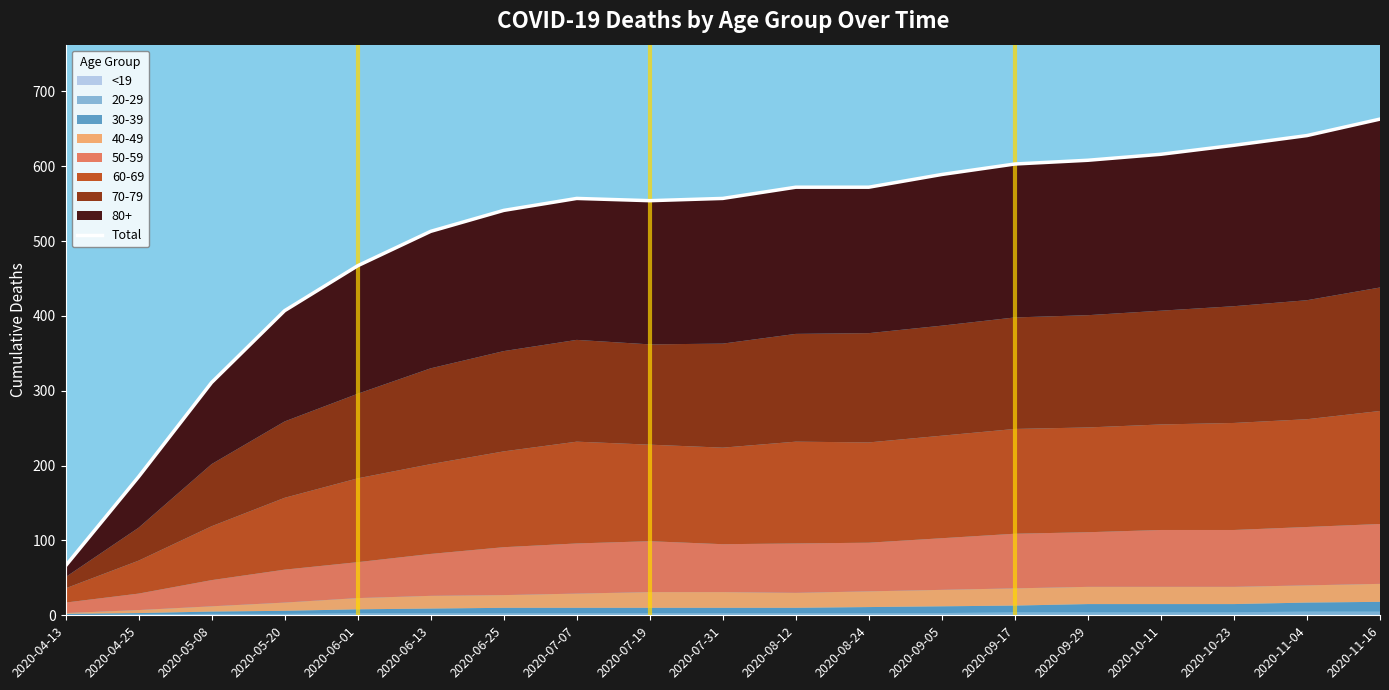

What is the difference between the maximum and minimum values?

597